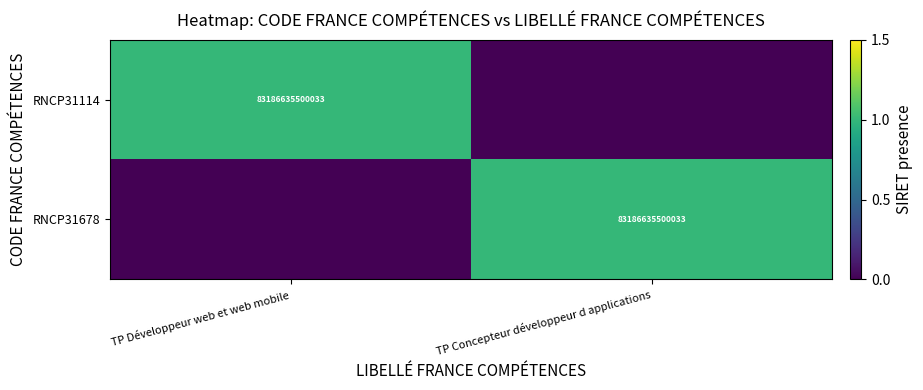

The RNCP31114 series shows 83186635500033 at TP Développeur web et web mobile. True or false?

True